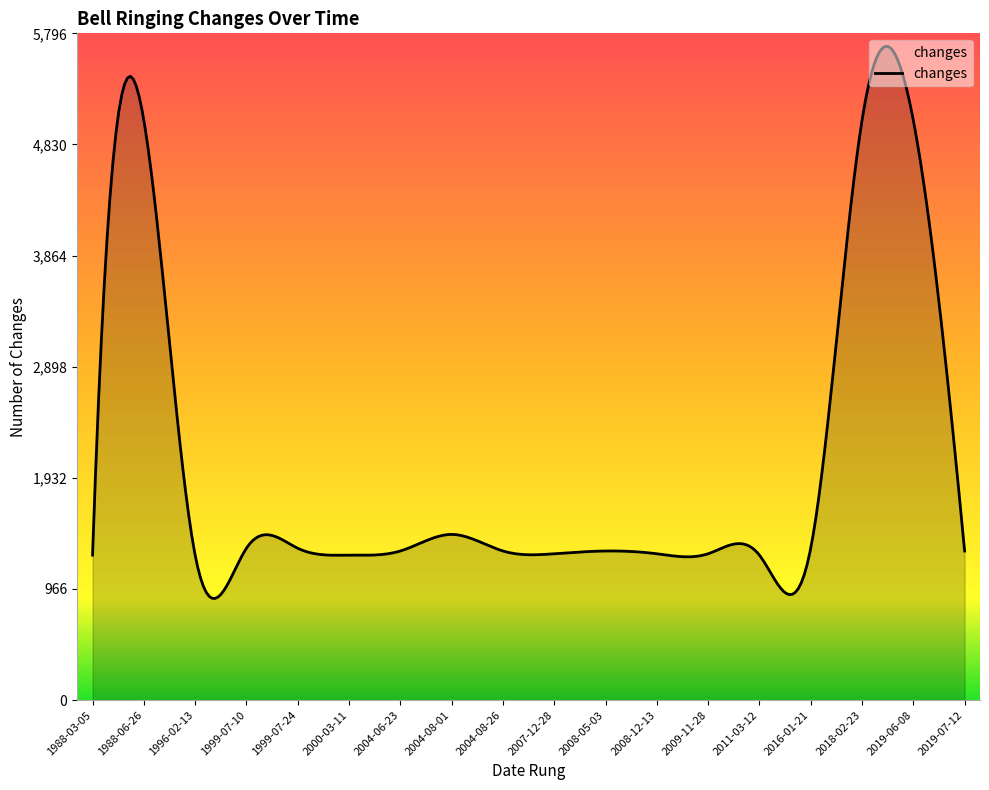

What is the greatest value displayed?

5684.0